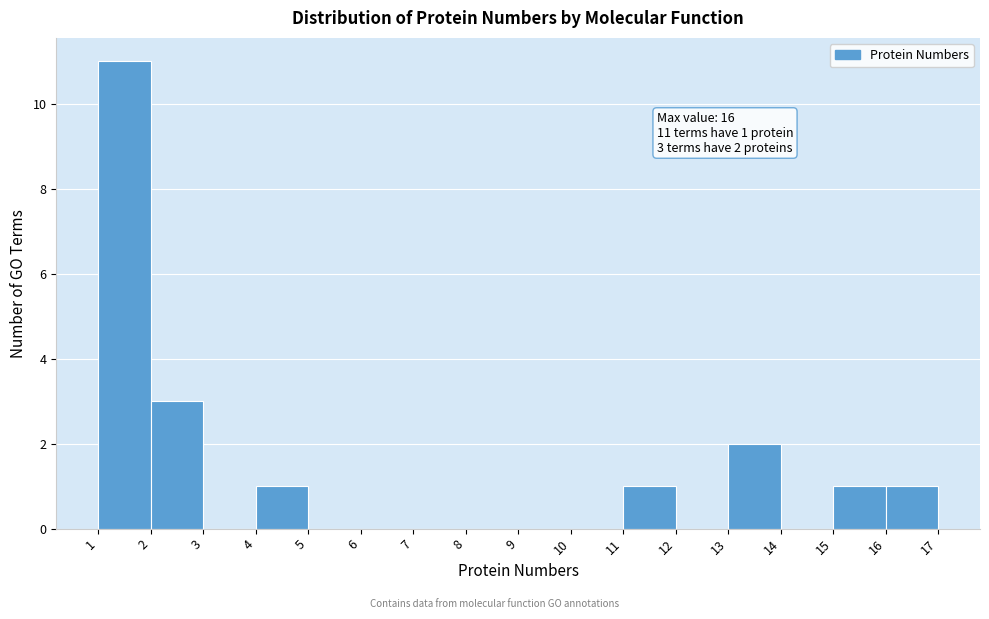

Over which range of the x-axis is the bar tallest?

1 to 2